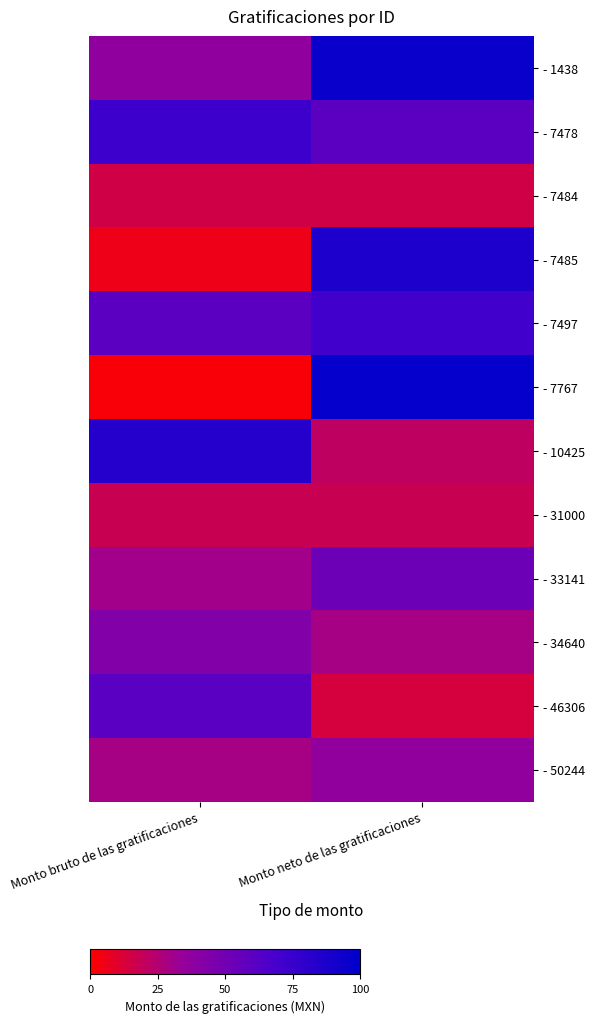

At which category is the sum across all series the highest?

Monto neto de las gratificaciones